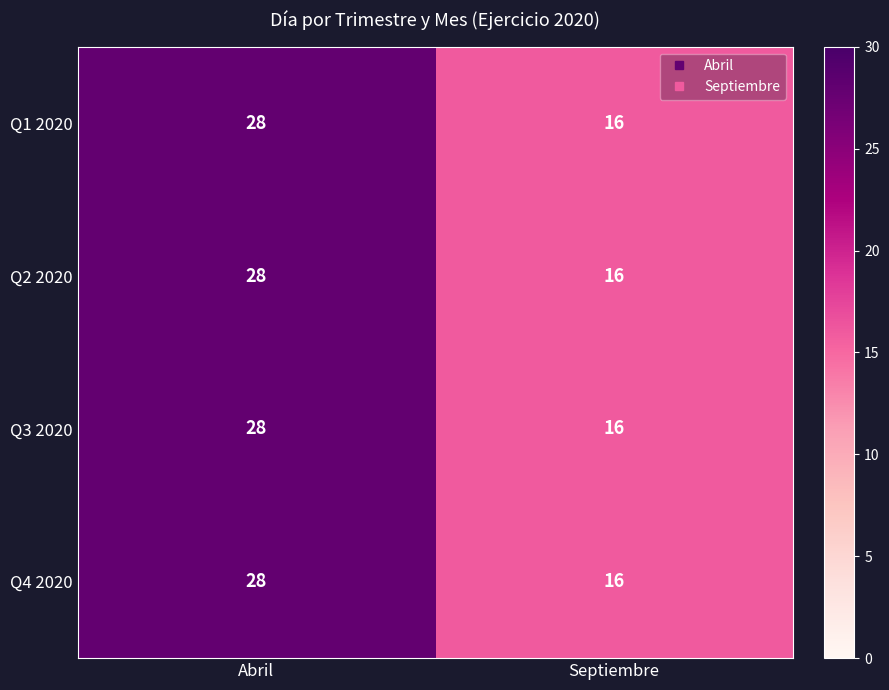

The value of Q2 2020 at Septiembre is 10. True or false?

False